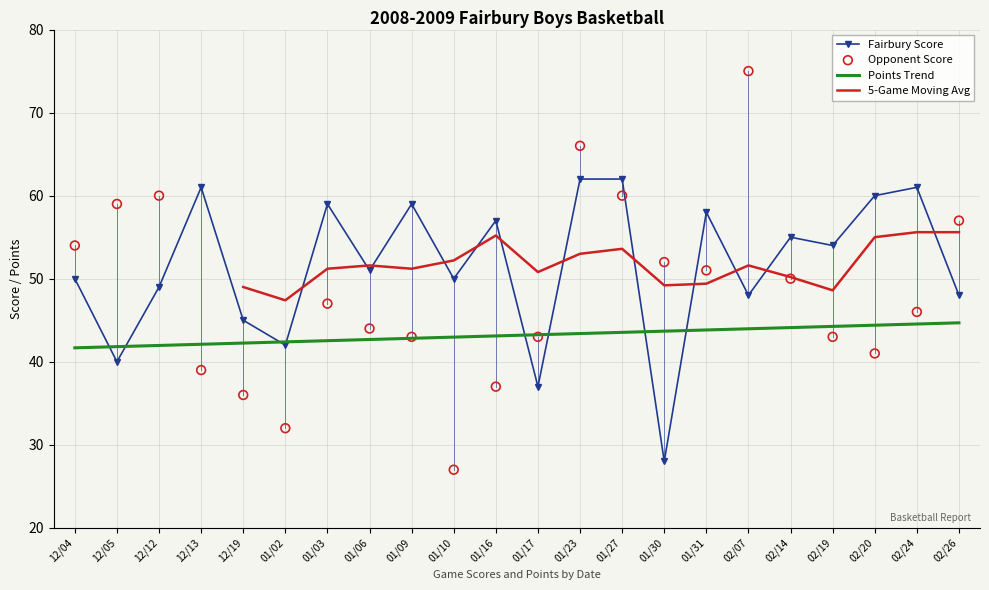

Which series reaches the maximum Y coordinate?

Opponent Score